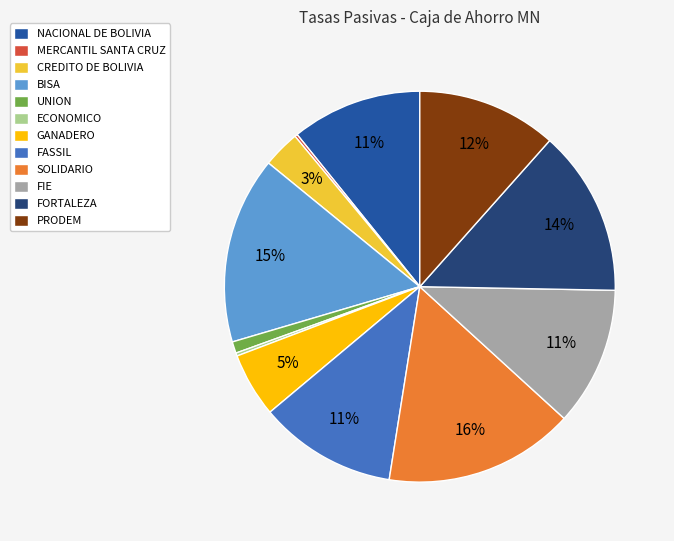

Is it true that GANADERO is 19% of the pie?

False